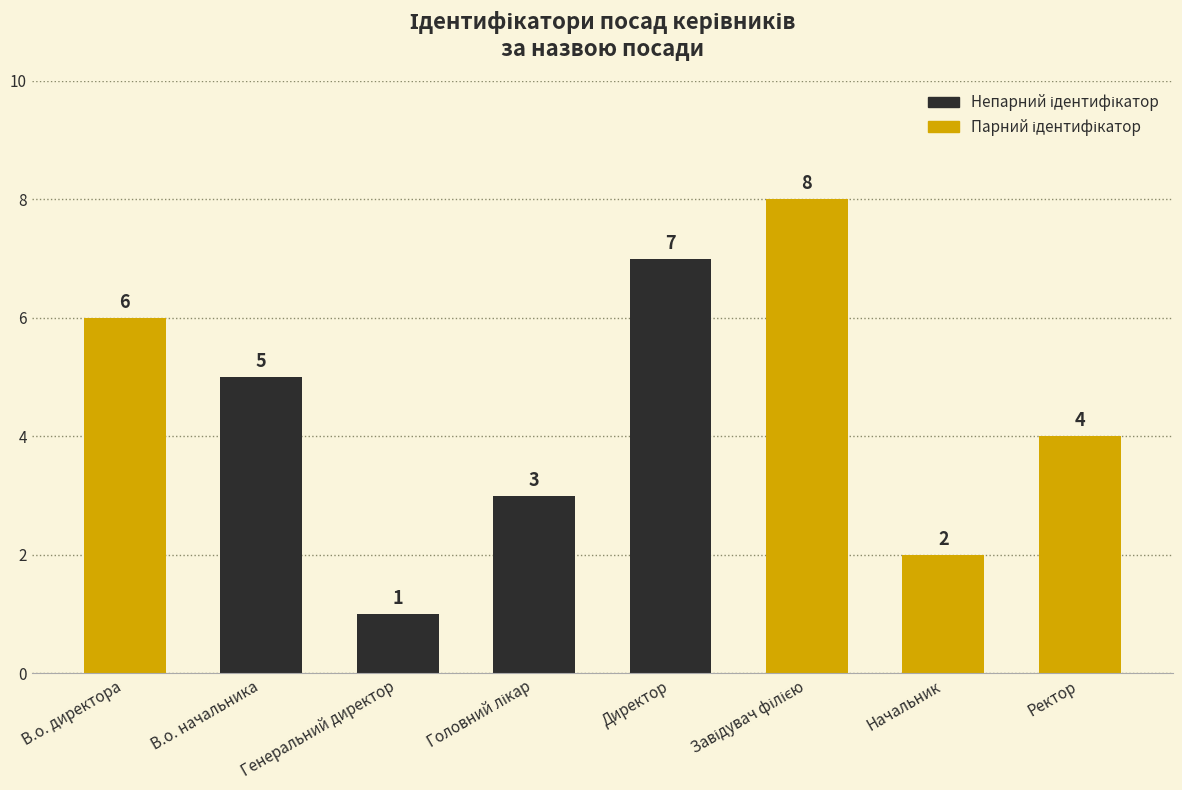

What is the change in value from Генеральний директор to Ректор?

+3